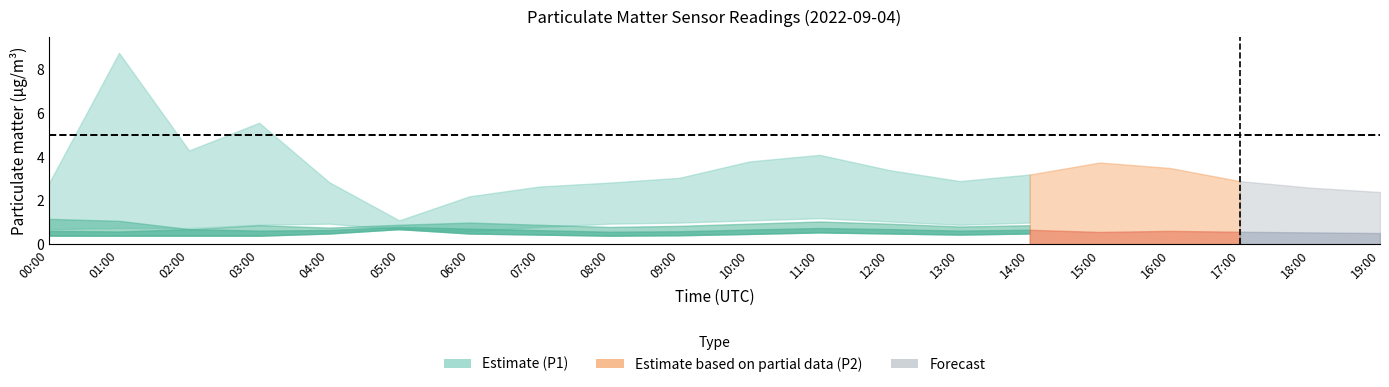

What is the sum of all P1_lower values?

18.1